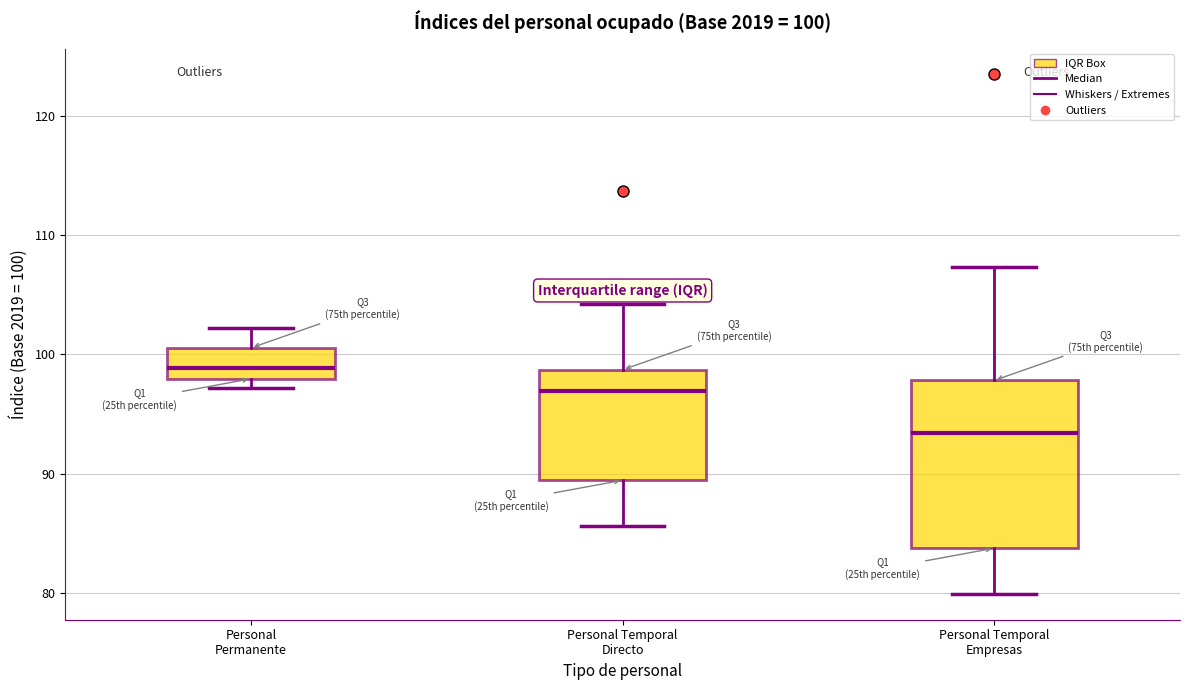

Which box is the tallest, from its lower edge to its upper edge?

Personal Temporal Empresas